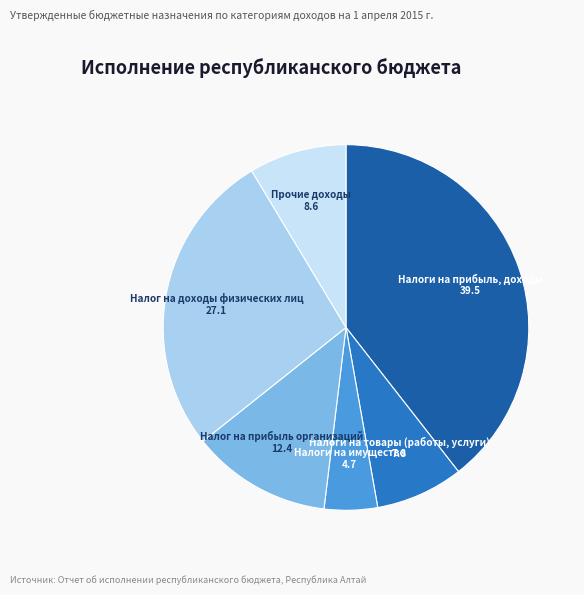

Approximately how many times larger is the value at Налог на доходы физических лиц compared to Прочие доходы?

3.1